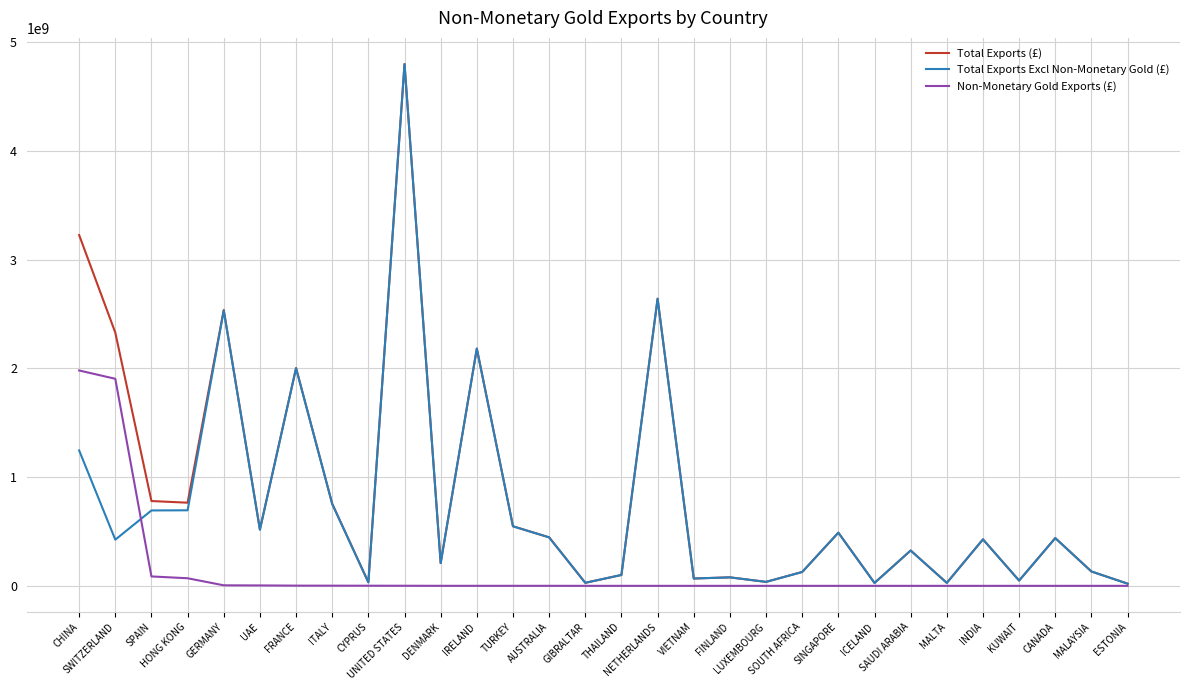

Which series has the largest range (max minus min)?

Total Exports (£)